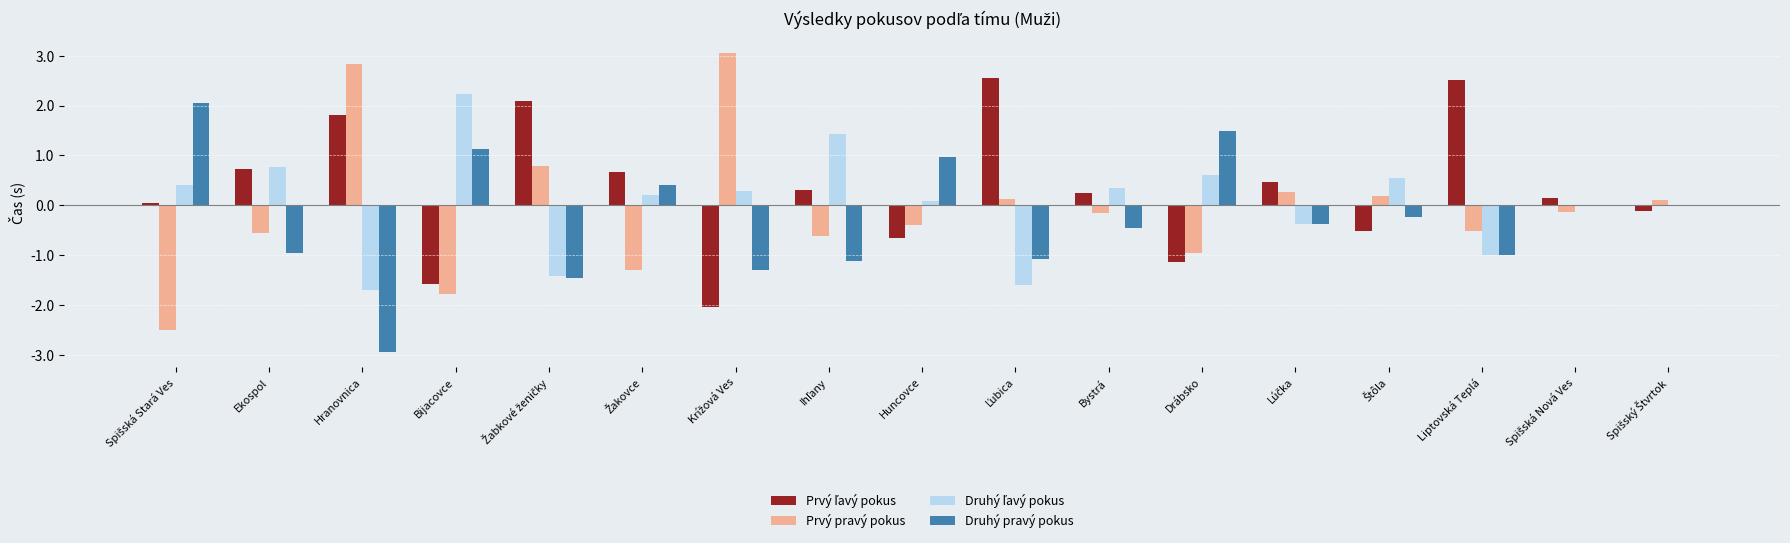

How many categories are shown in the chart?

17